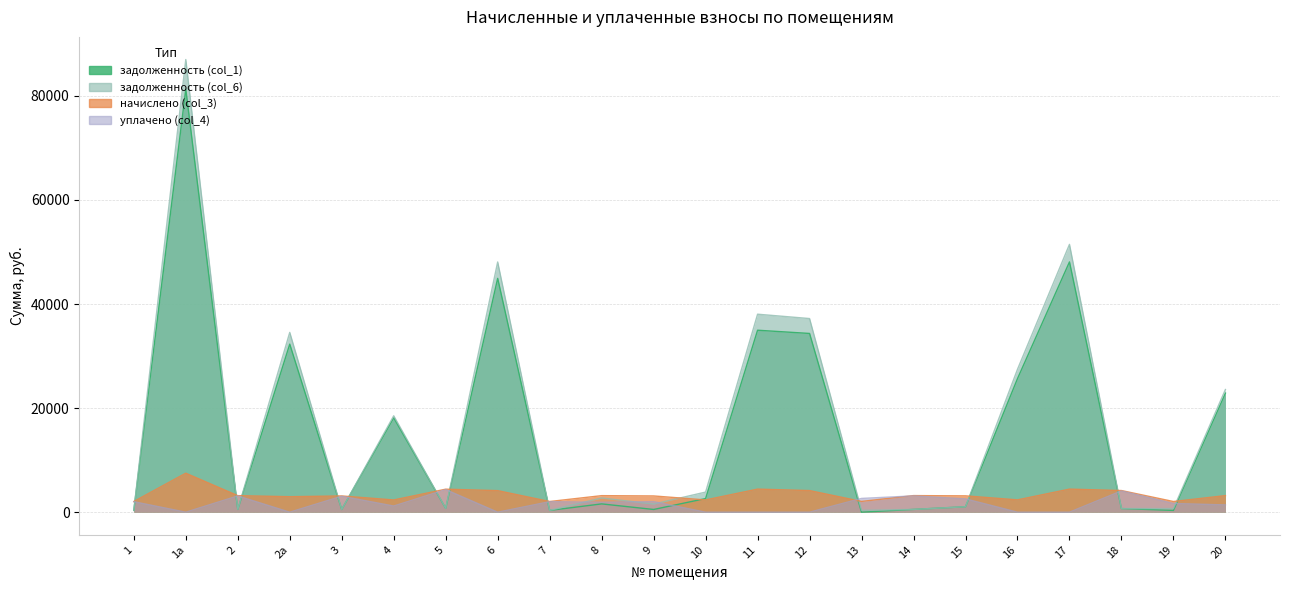

What is the label of the 6th point from the right?

15